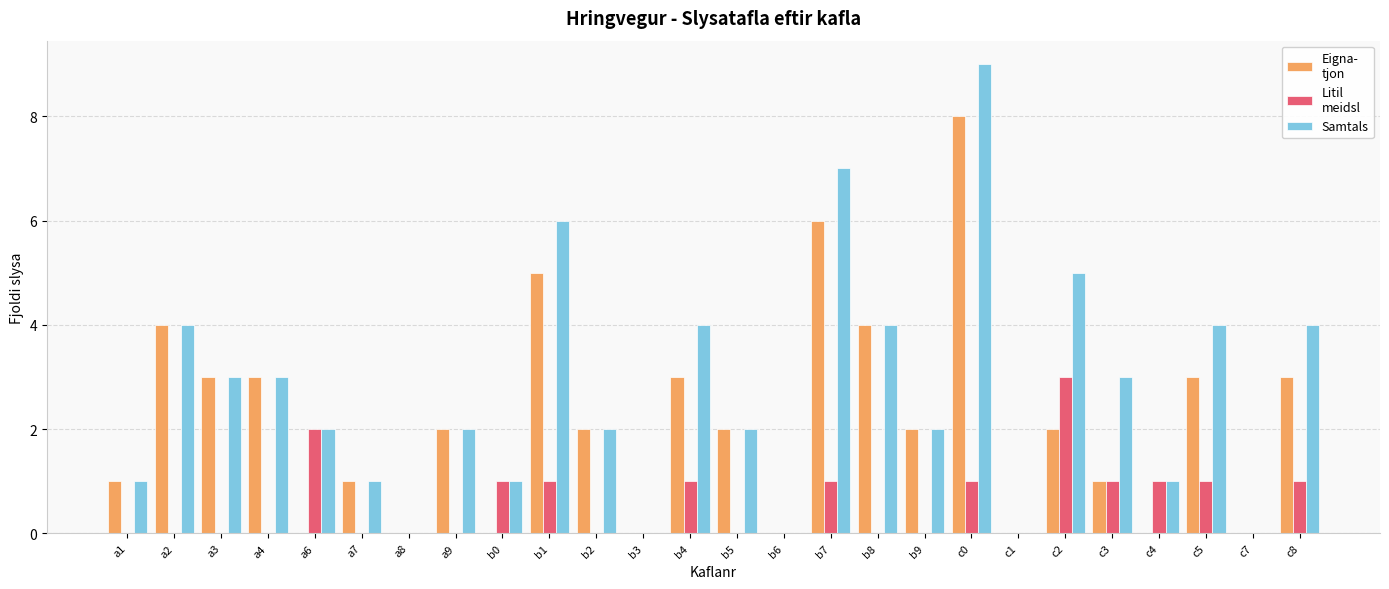

What is the maximum value shown in the chart?

9